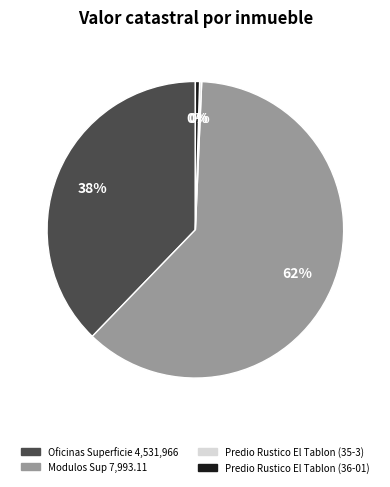

To the nearest percent, what is the average slice percentage?

25%